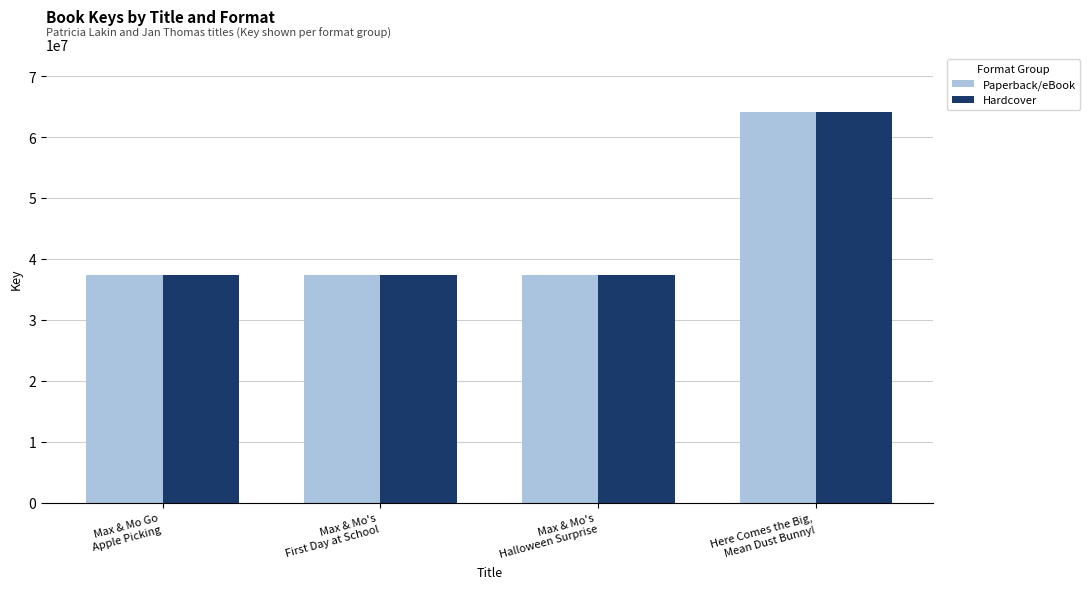

What is the sum of all Hardcover values?

176177739